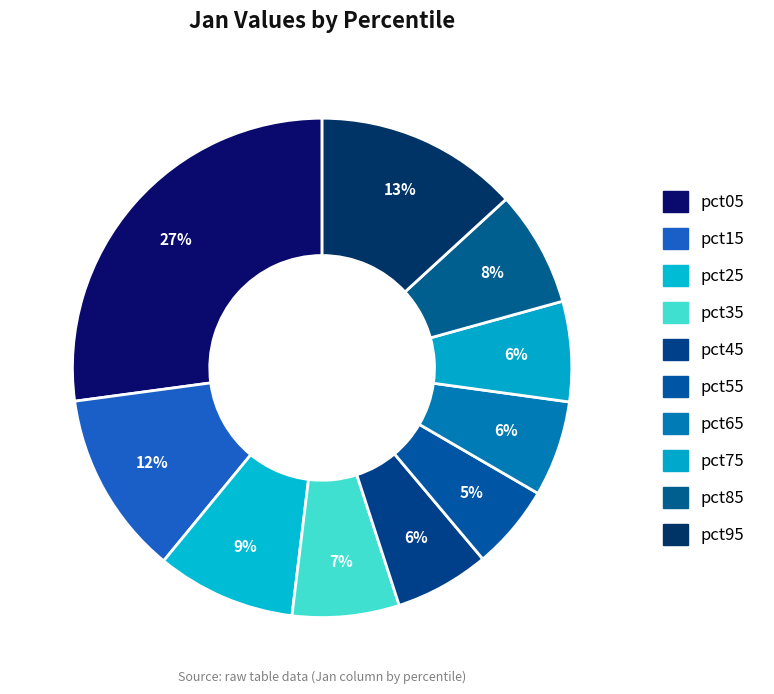

Between pct45 and pct25, which is larger?

pct25